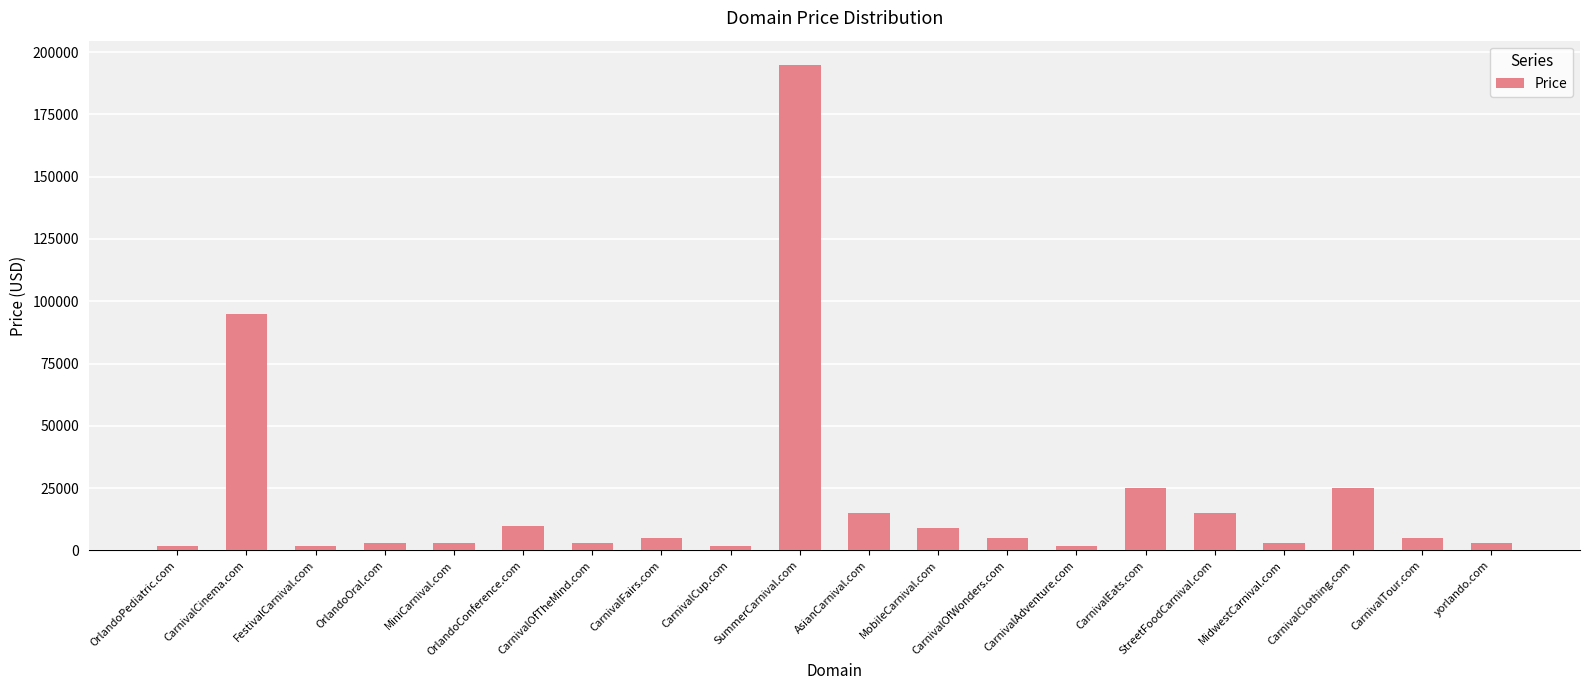

What is the maximum value shown in the chart?

194888